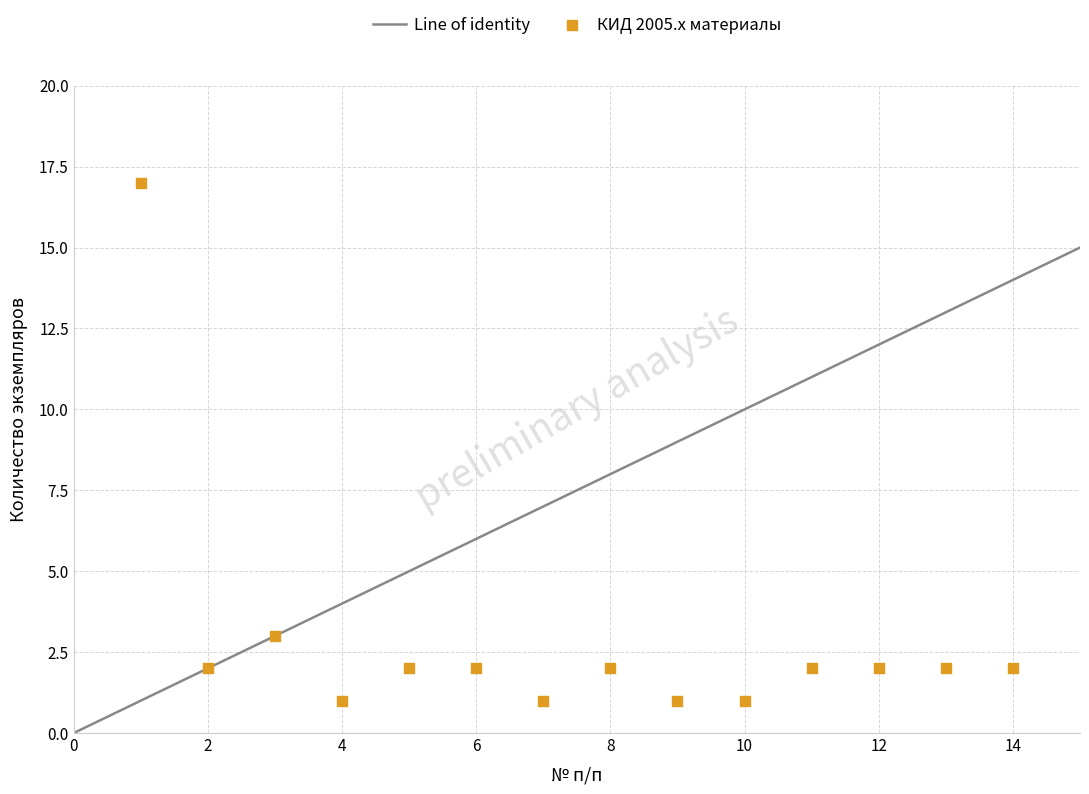

What Y value in the scatter plot is closest to 9?

3